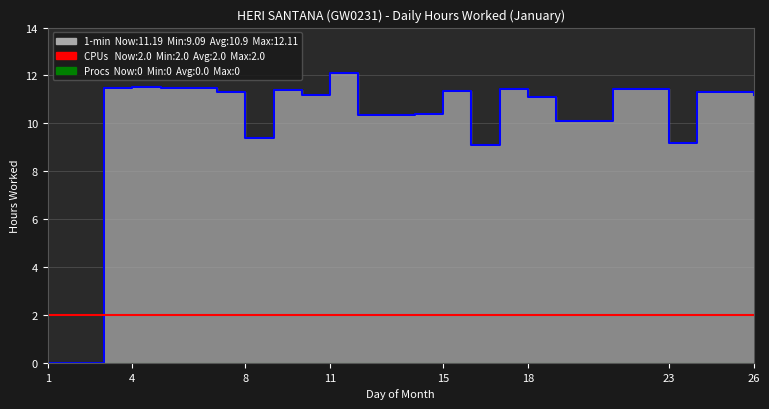

True or false: CPUs has more than 1 interior local peaks.

False